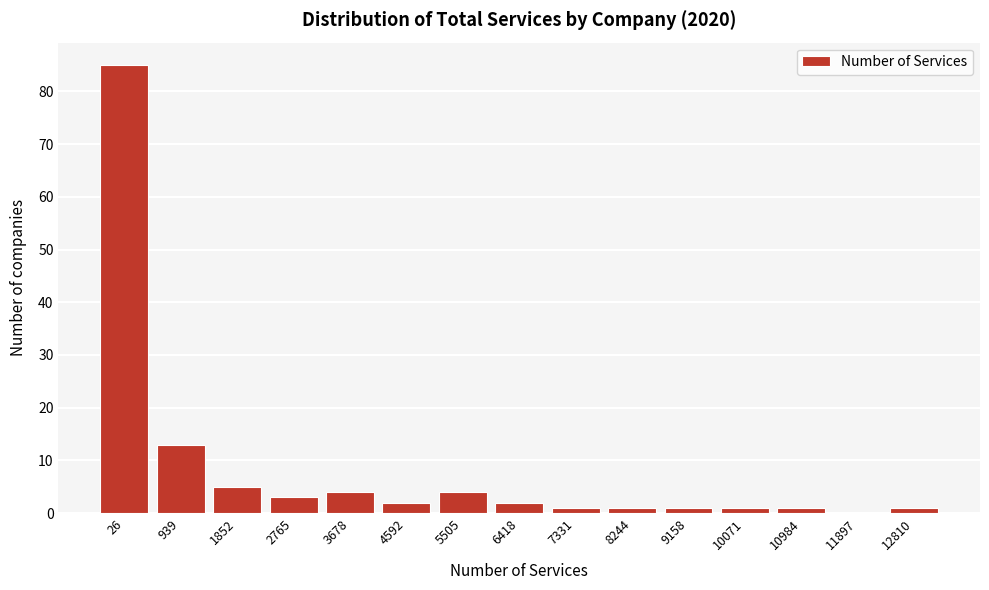

Reading left to right, list all the values displayed in this chart.

26=85	939=13	1852=5	2765=3	3678=4	4592=2	5505=4	6418=2	7331=1	8244=1	9158=1	10071=1	10984=1	11897=0	12810=1